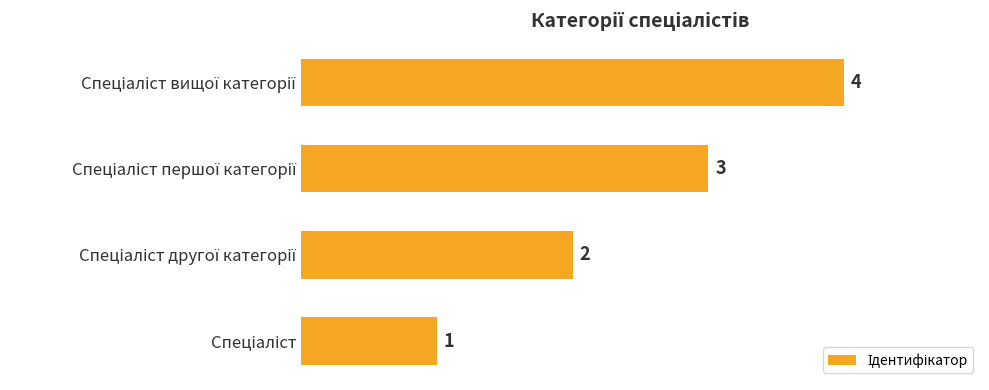

How many values are between 2 and 4?

3